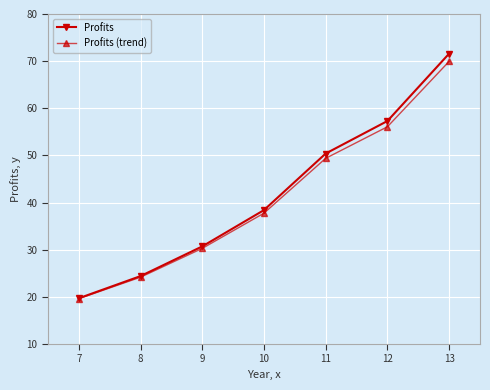

Rank the categories by Profits value from lowest to highest.

7, 8, 9, 10, 11, 12, 13